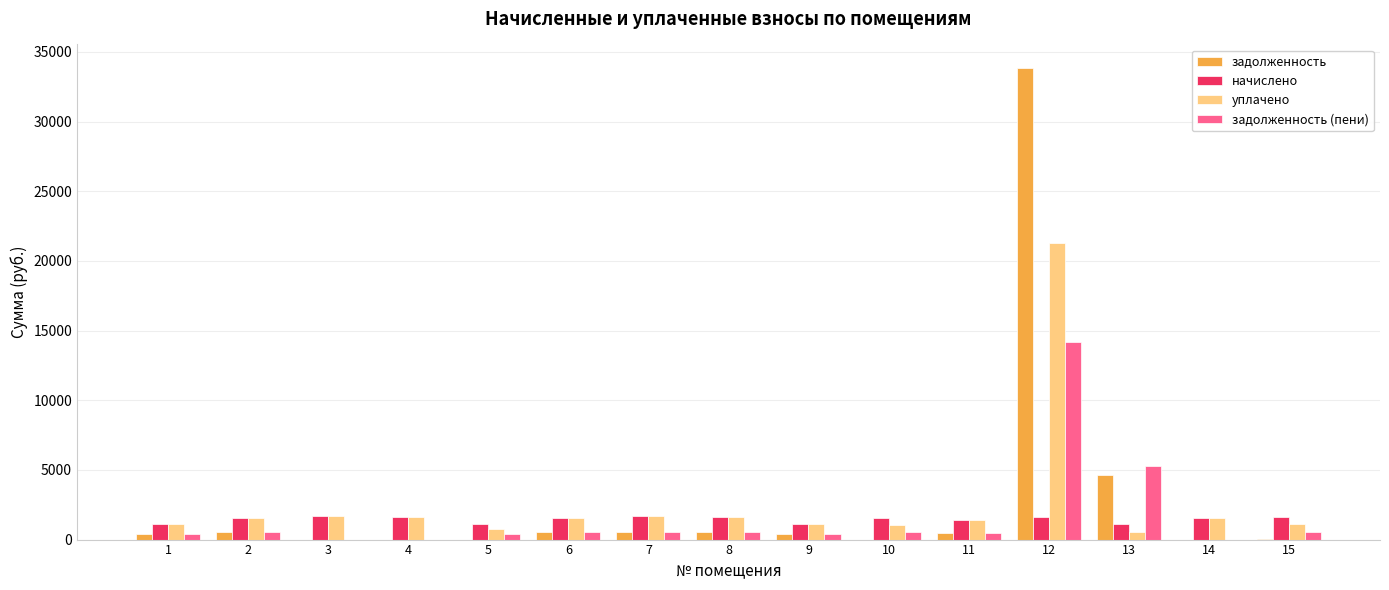

What is the highest value of the начислено series?

1681.3